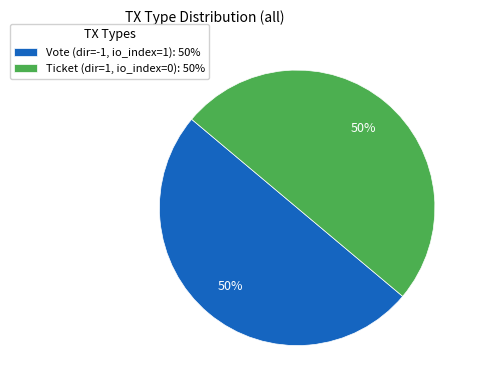

How many slices are in this pie chart?

2